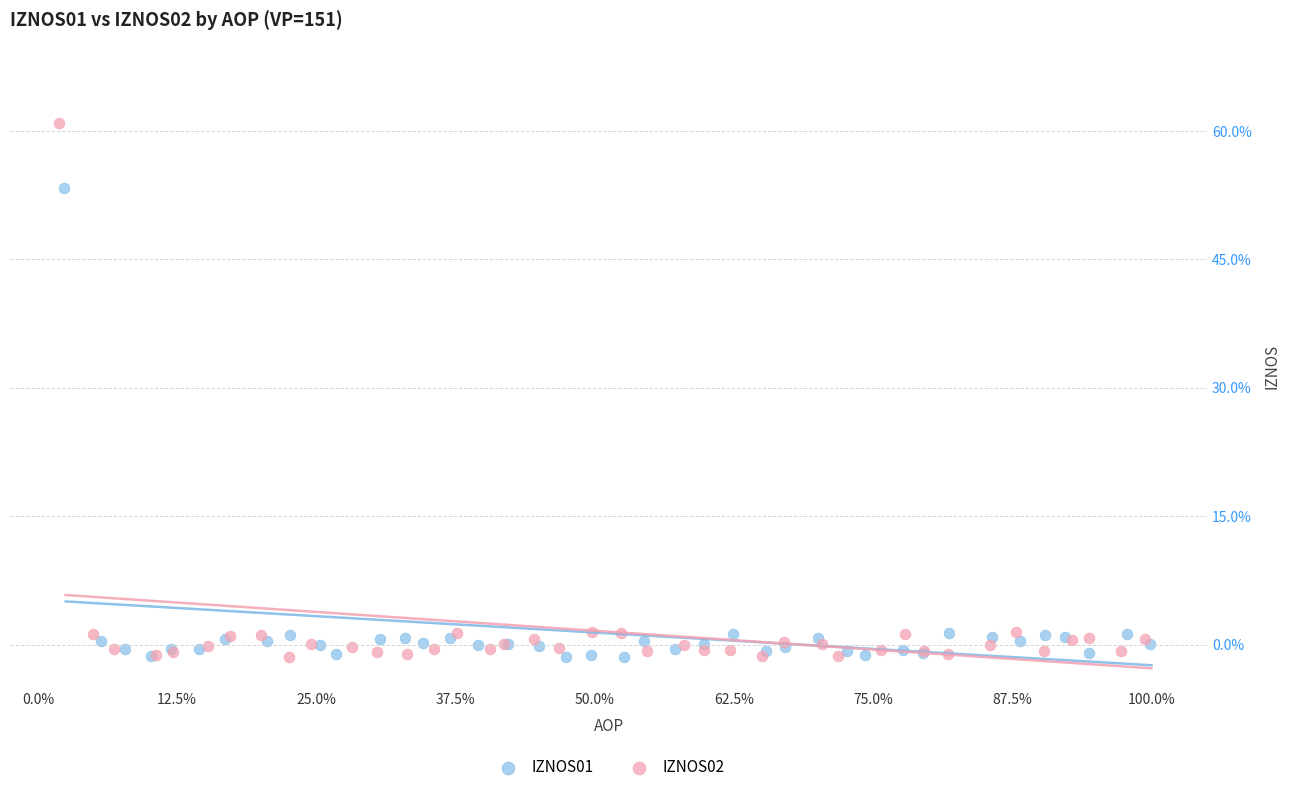

Which series reaches the maximum Y coordinate?

IZNOS02